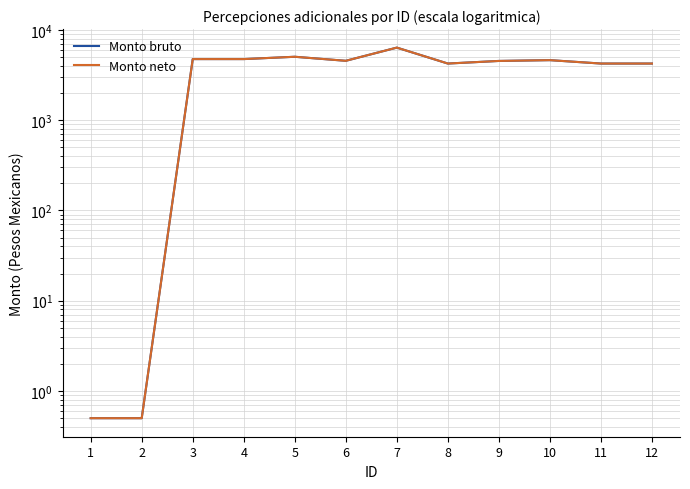

Reading right to left, list all the values displayed in this chart.

Monto bruto: 12=4238.0	11=4238.0	10=4622.0	9=4529.0	8=4238.0	7=6363.0	6=4545.0	5=5038.0	4=4749.0	3=4749.0	2=0.5	1=0.5
Monto neto: 12=4238.0	11=4238.0	10=4622.0	9=4529.0	8=4238.0	7=6363.0	6=4545.0	5=5038.0	4=4749.0	3=4749.0	2=0.5	1=0.5